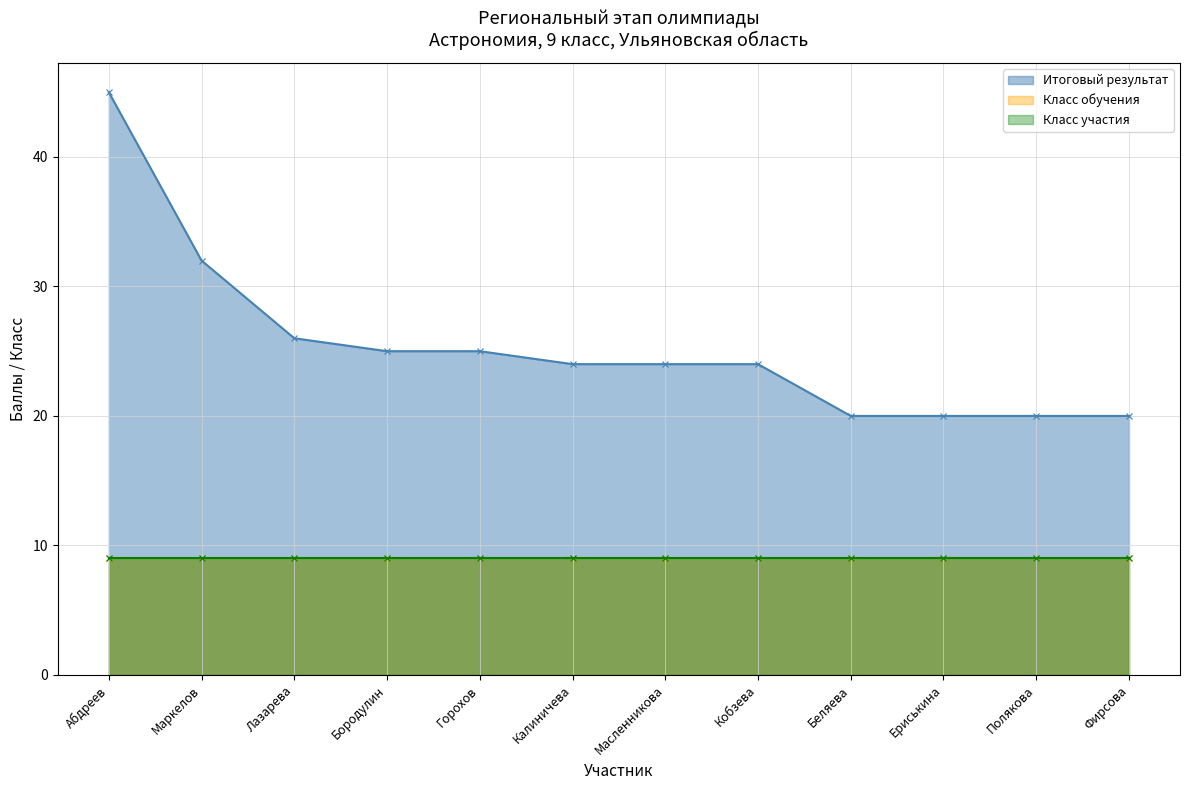

Reading left to right, what are all the values shown in this chart?

Итоговый результат: 45	32	26	25	25	24	24	24	20	20	20	20
Класс обучения: 9	9	9	9	9	9	9	9	9	9	9	9
Класс участия: 9	9	9	9	9	9	9	9	9	9	9	9